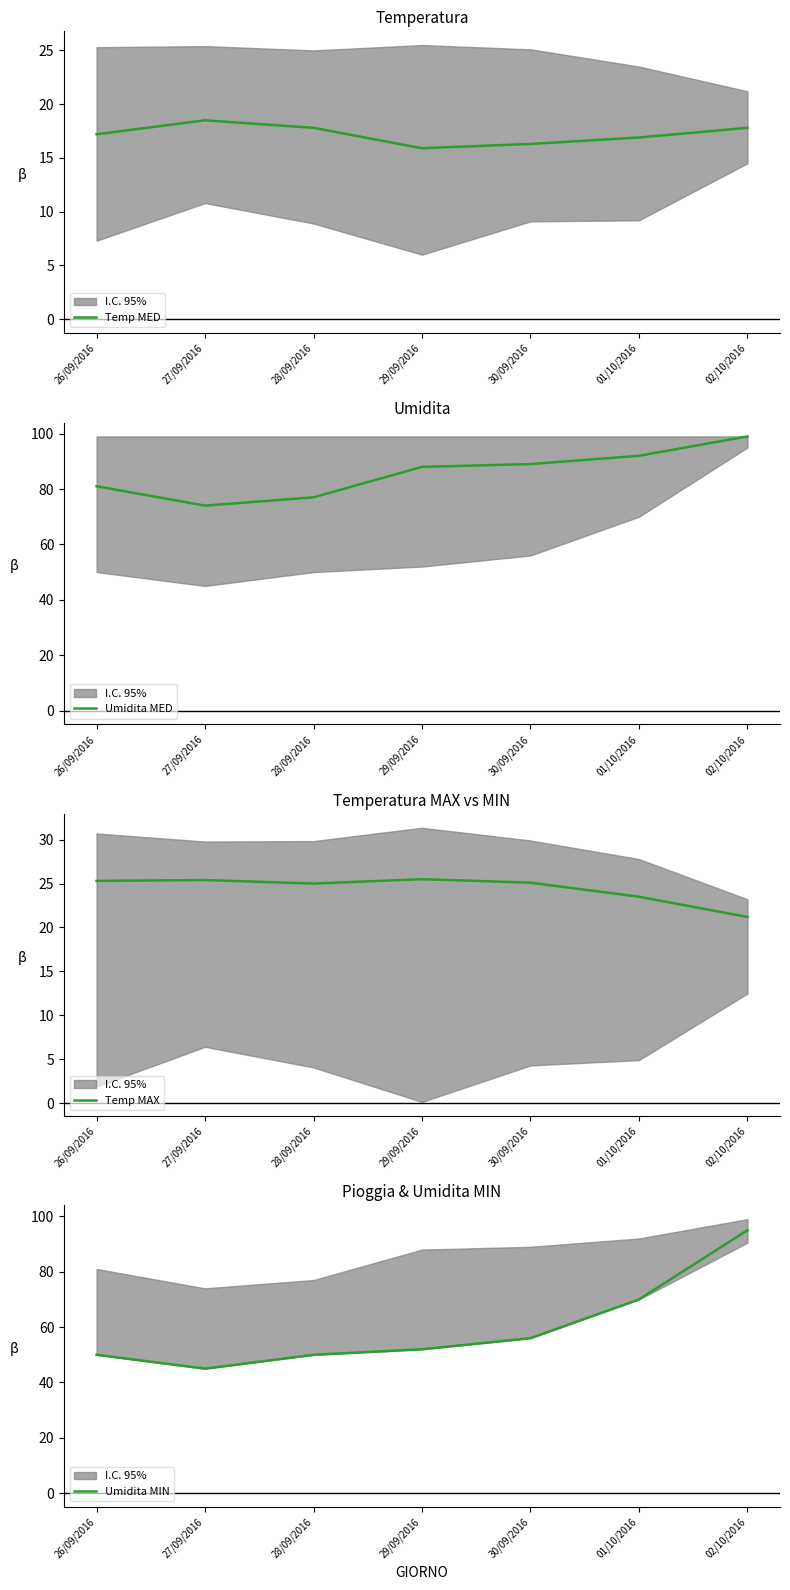

At which category is the sum across all series the highest?

02/10/2016